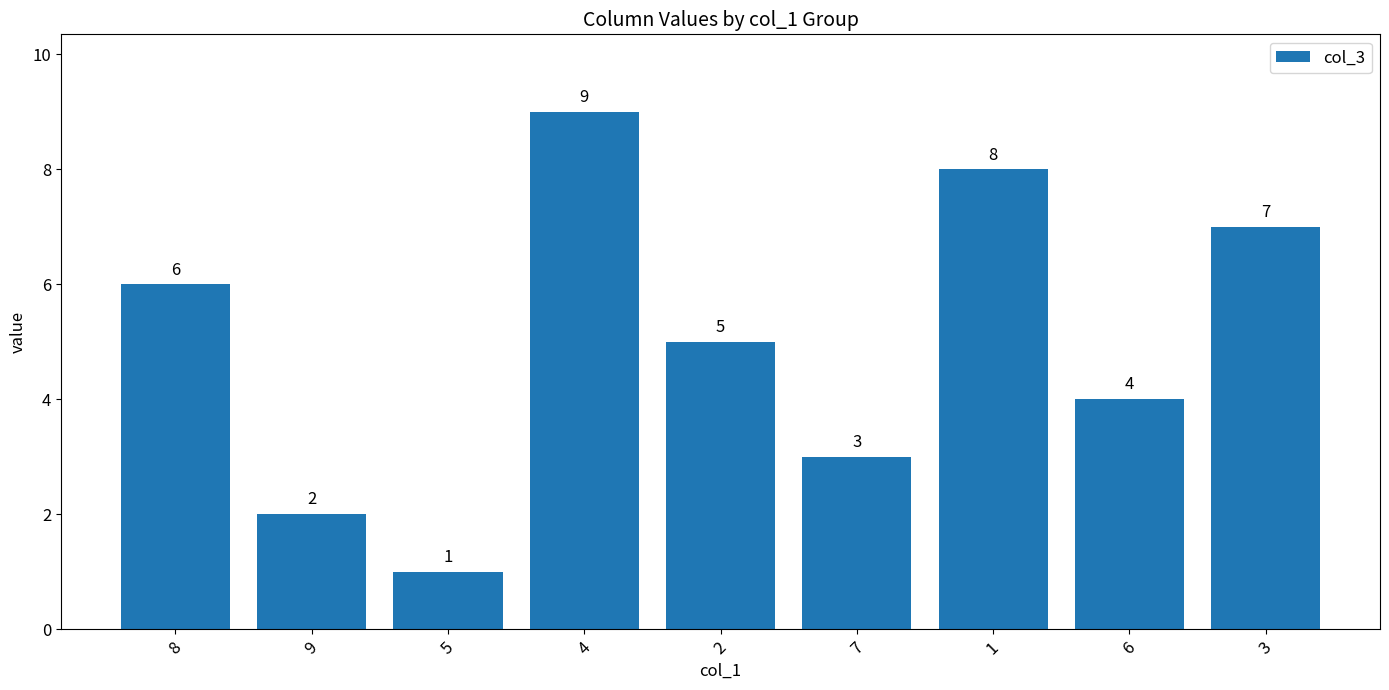

The value at 9 is 2. True or false?

True